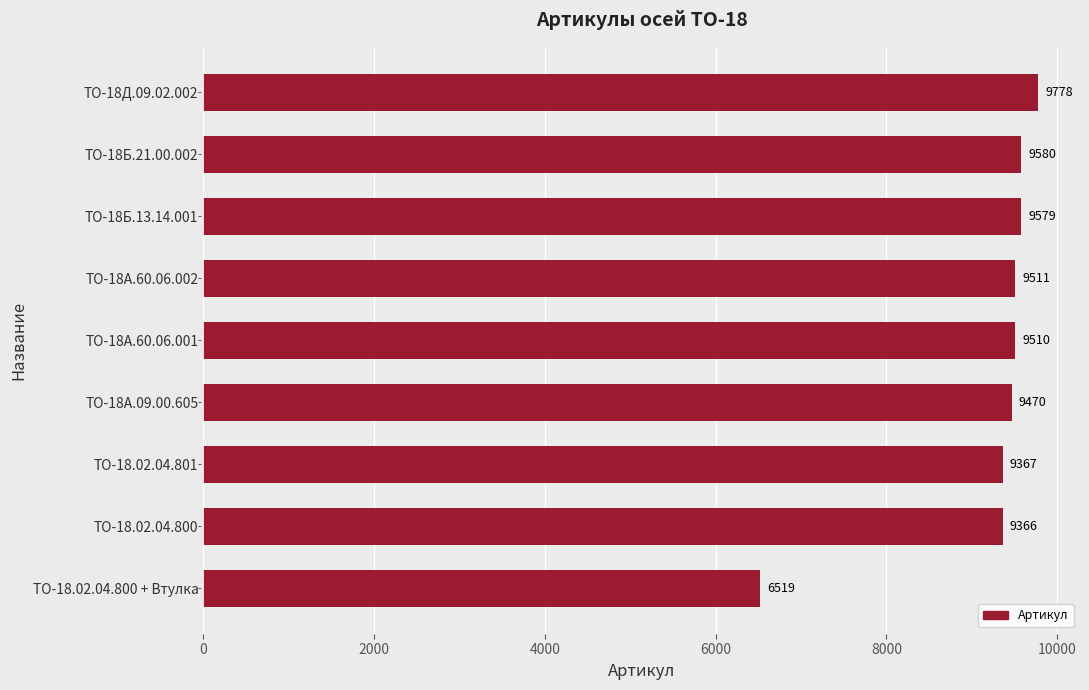

What is the average value?

9187